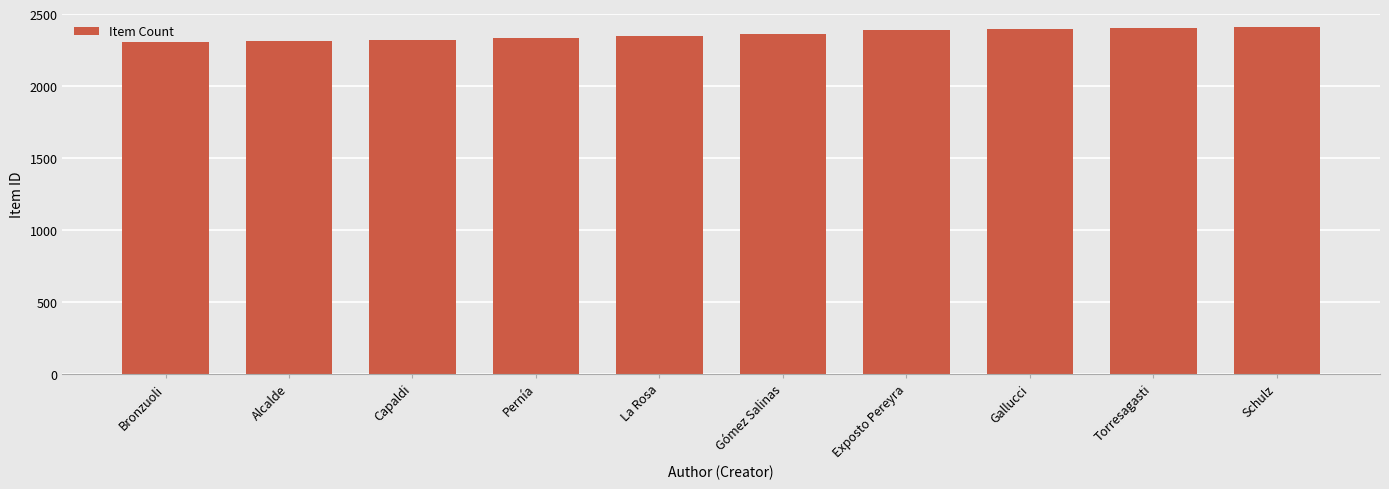

What is the minimum value shown in the chart?

2302